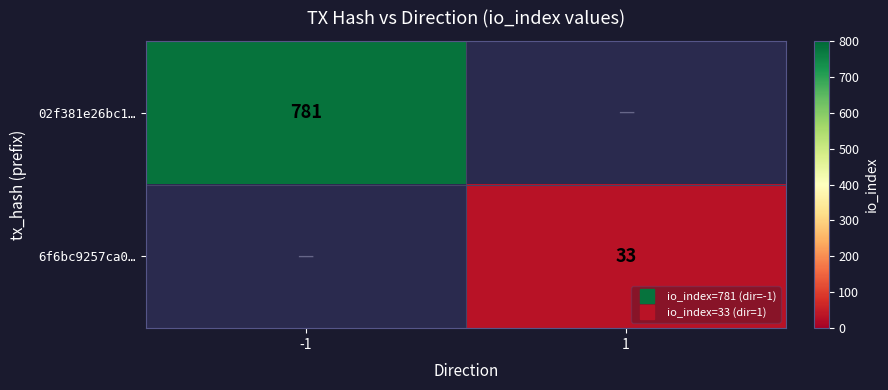

Which label corresponds to the smallest value in the chart?

1